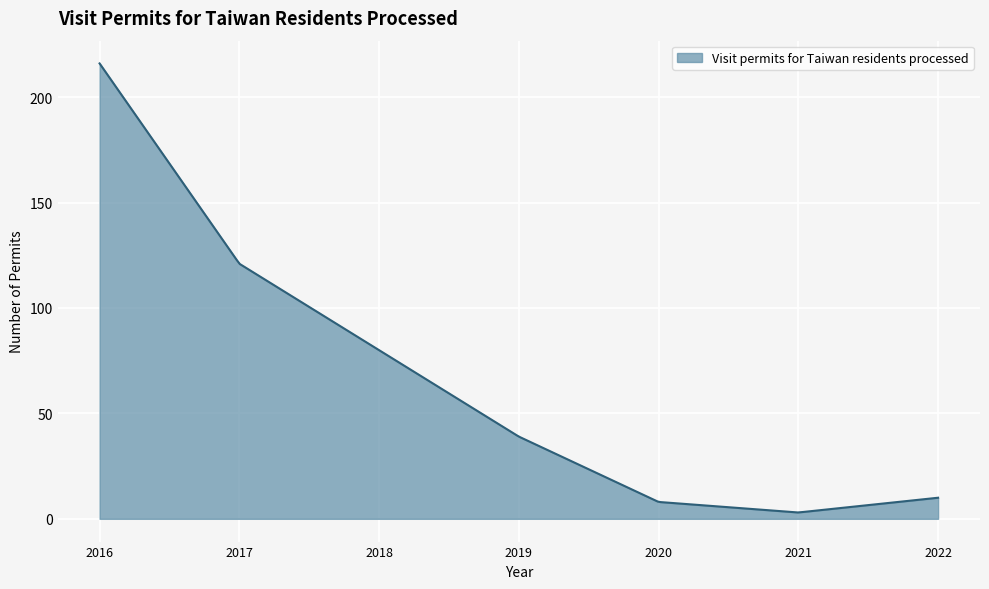

What is the greatest value displayed?

216